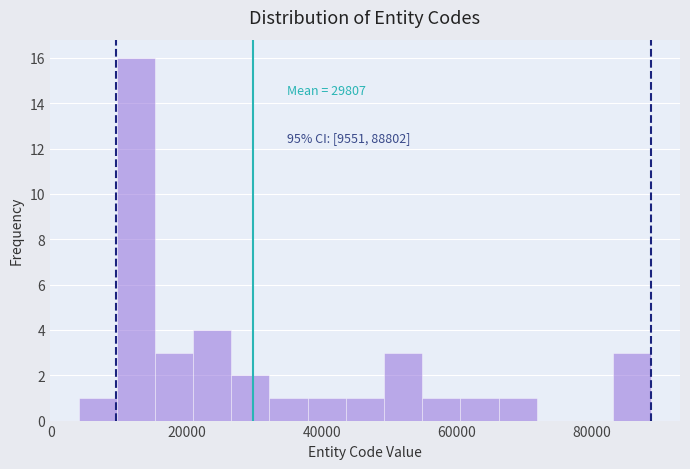

Around what value on the x-axis is the tallest bar? Give the approximate position of its centre, as read against the axis.

12000